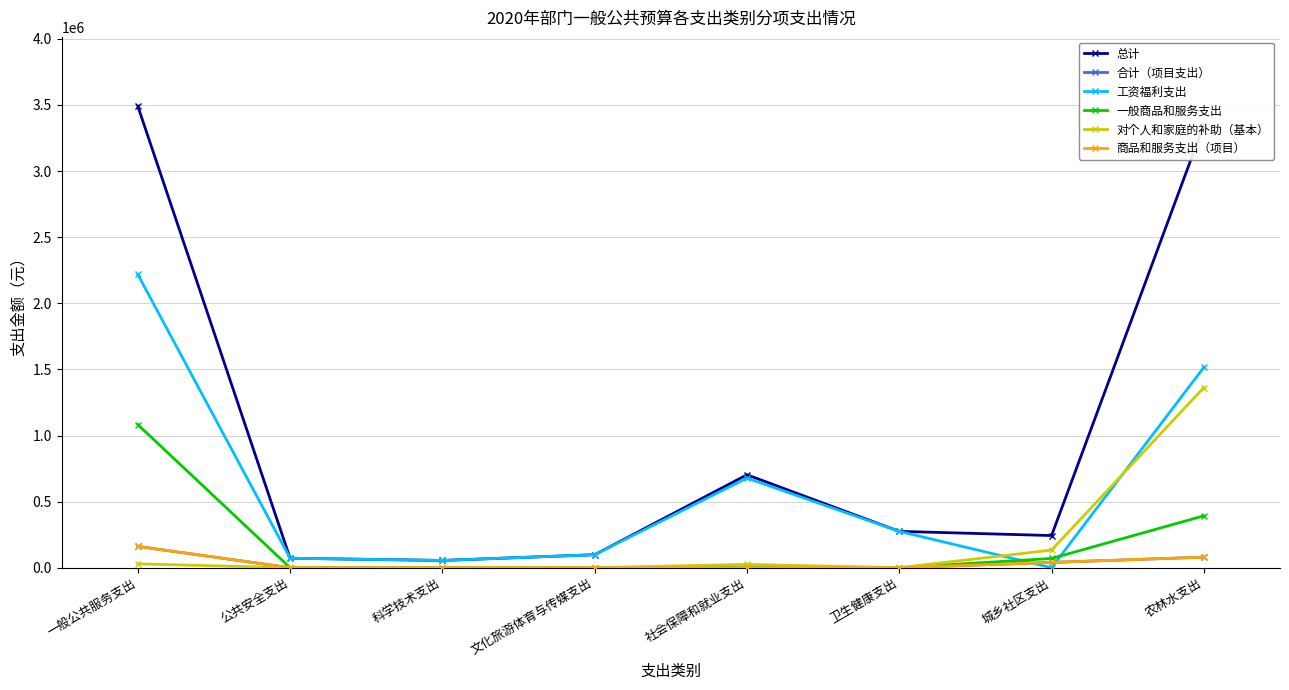

Does the chart have visible grid lines?

Yes